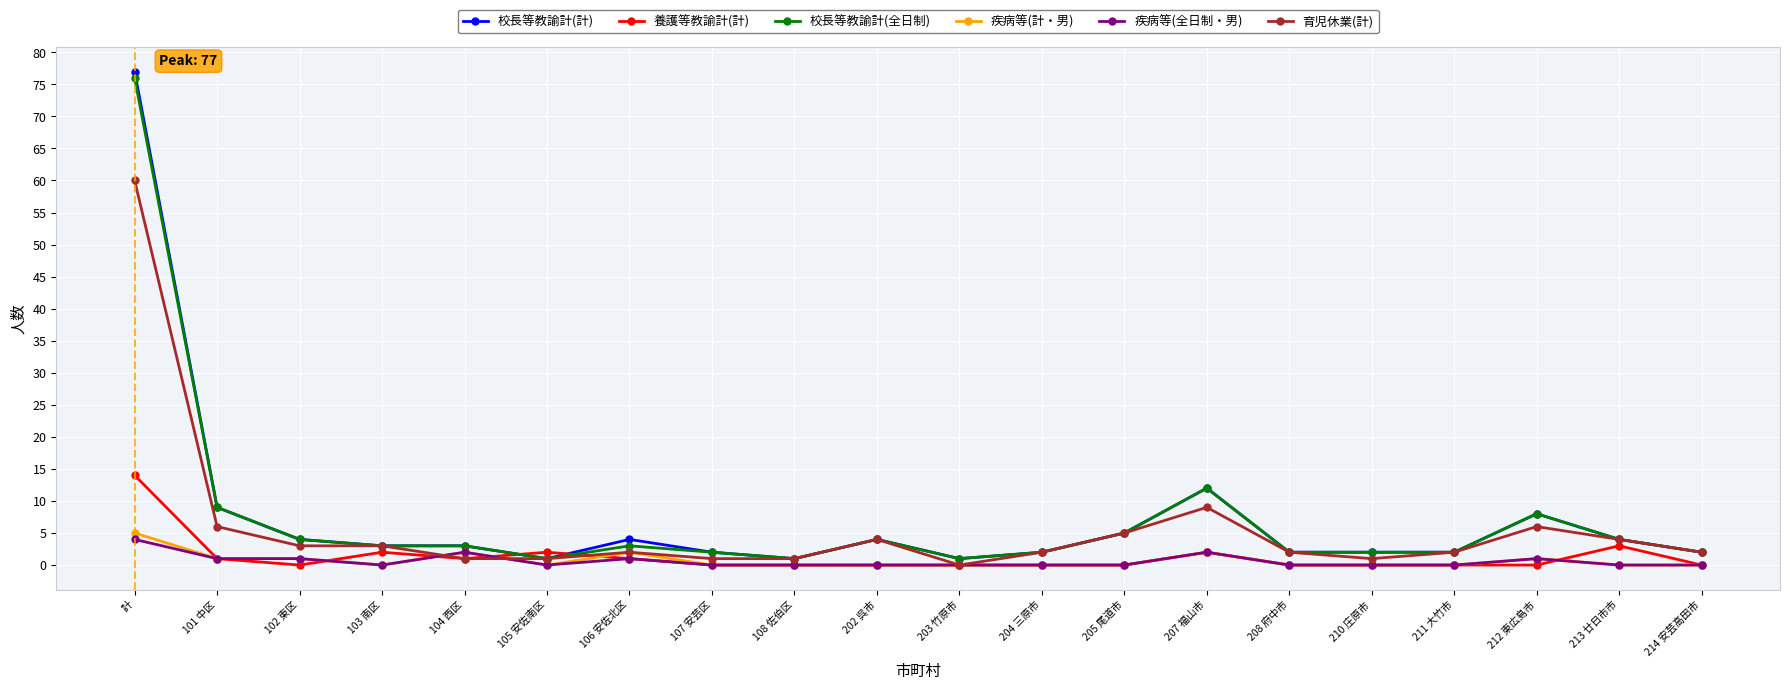

Which series has the largest range (max minus min)?

校長等教諭計(計)